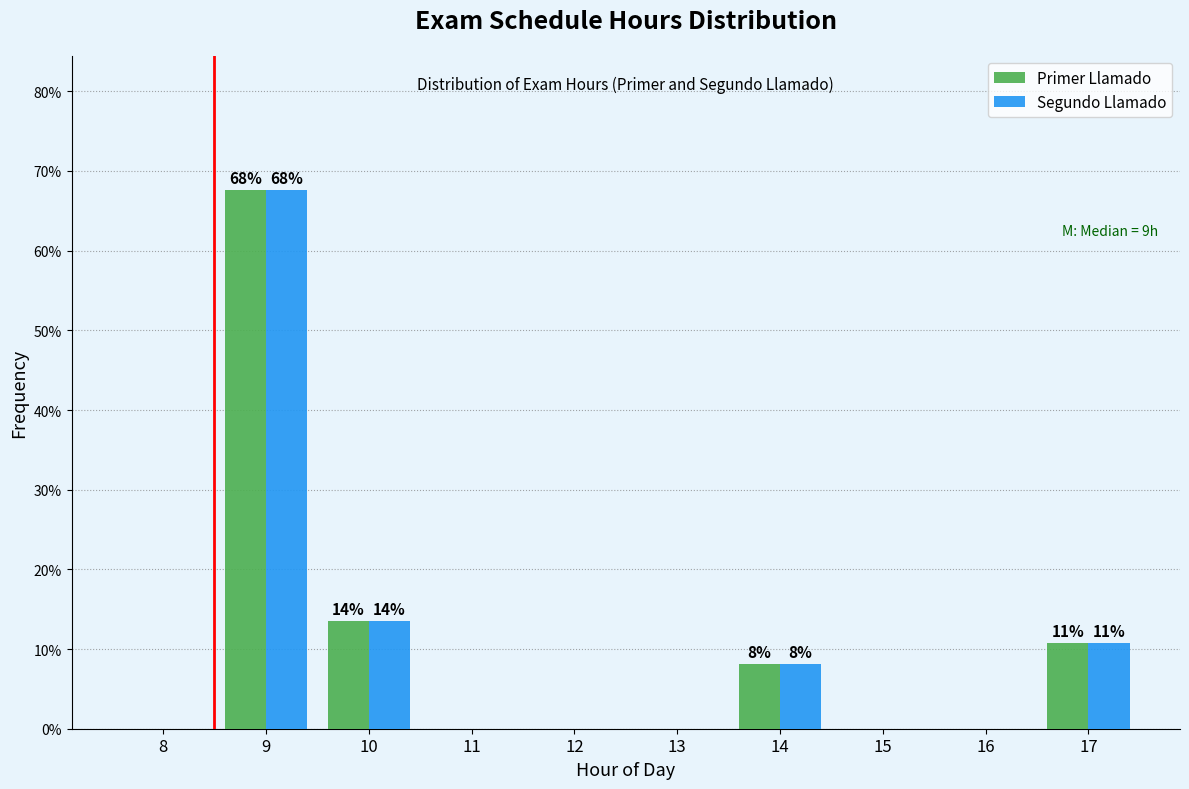

Reading left to right, what are all the values shown in this chart?

Primer Llamado: 8=0.0	9=67.6	10=13.5	11=0.0	12=0.0	13=0.0	14=8.1	15=0.0	16=0.0	17=10.8
Segundo Llamado: 8=0.0	9=67.6	10=13.5	11=0.0	12=0.0	13=0.0	14=8.1	15=0.0	16=0.0	17=10.8